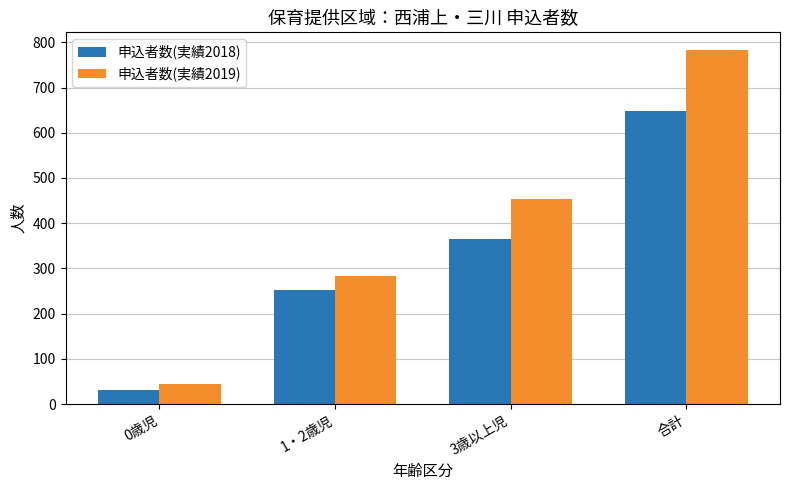

How many bars are there in total?

8